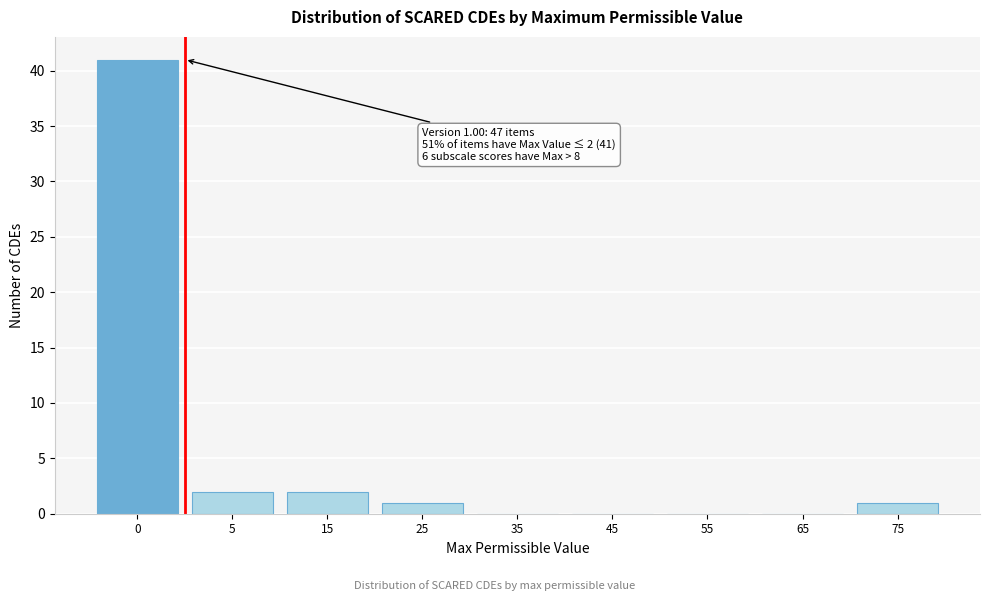

Reading right to left, extract all data points from this chart.

75=1	65=0	55=0	45=0	35=0	25=1	15=2	5=2	0=41